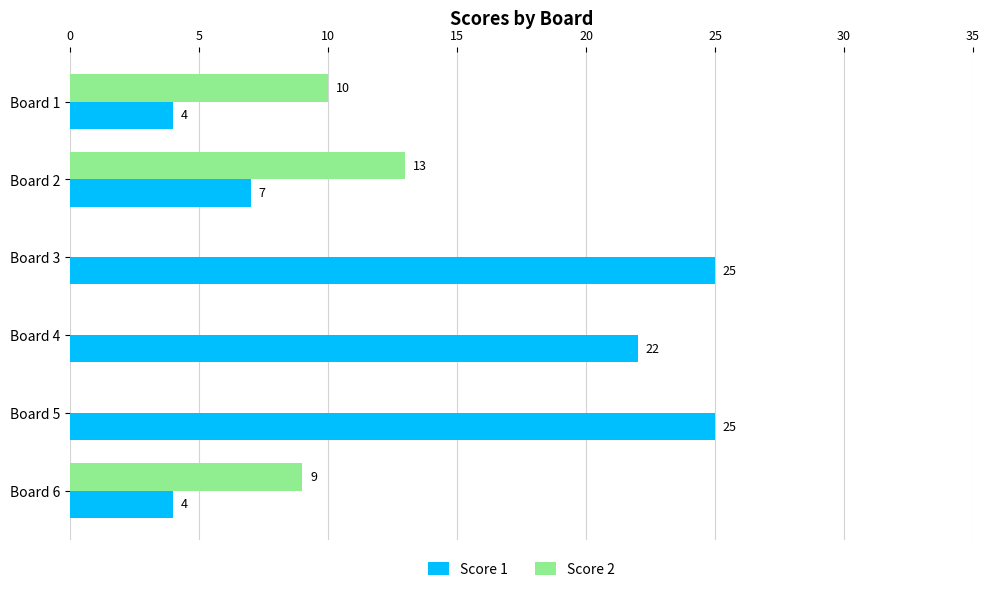

What is the greatest value displayed?

25